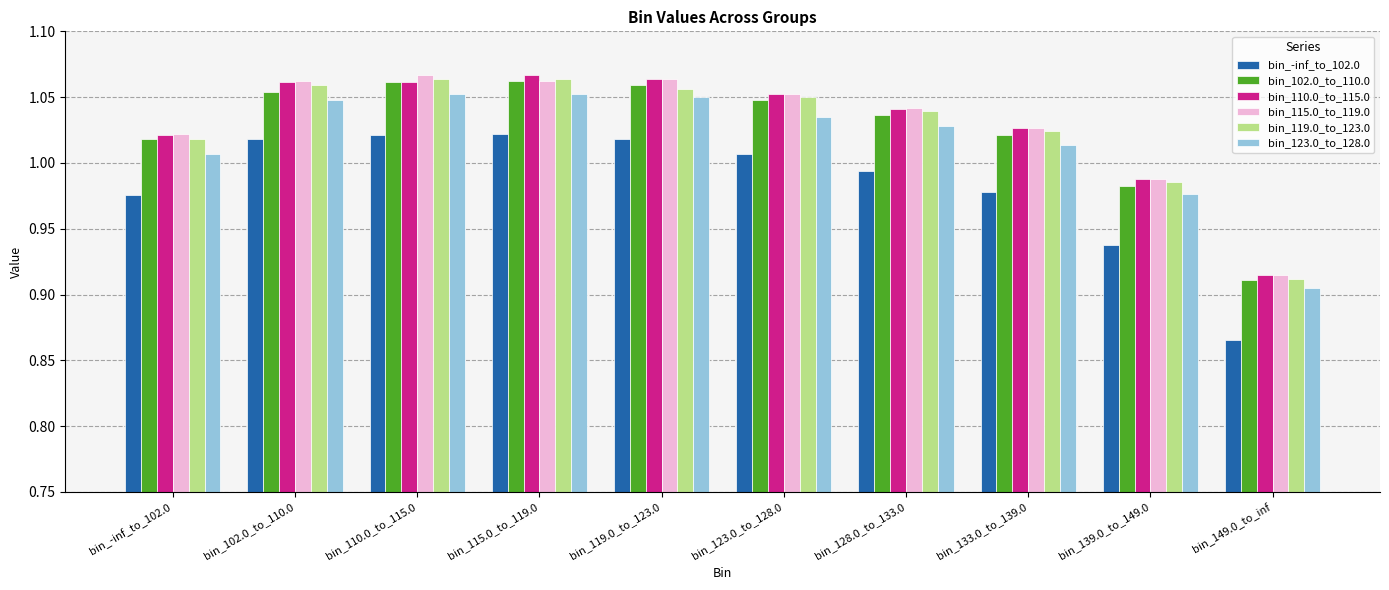

Which label corresponds to the smallest value in the chart?

bin_149.0_to_inf